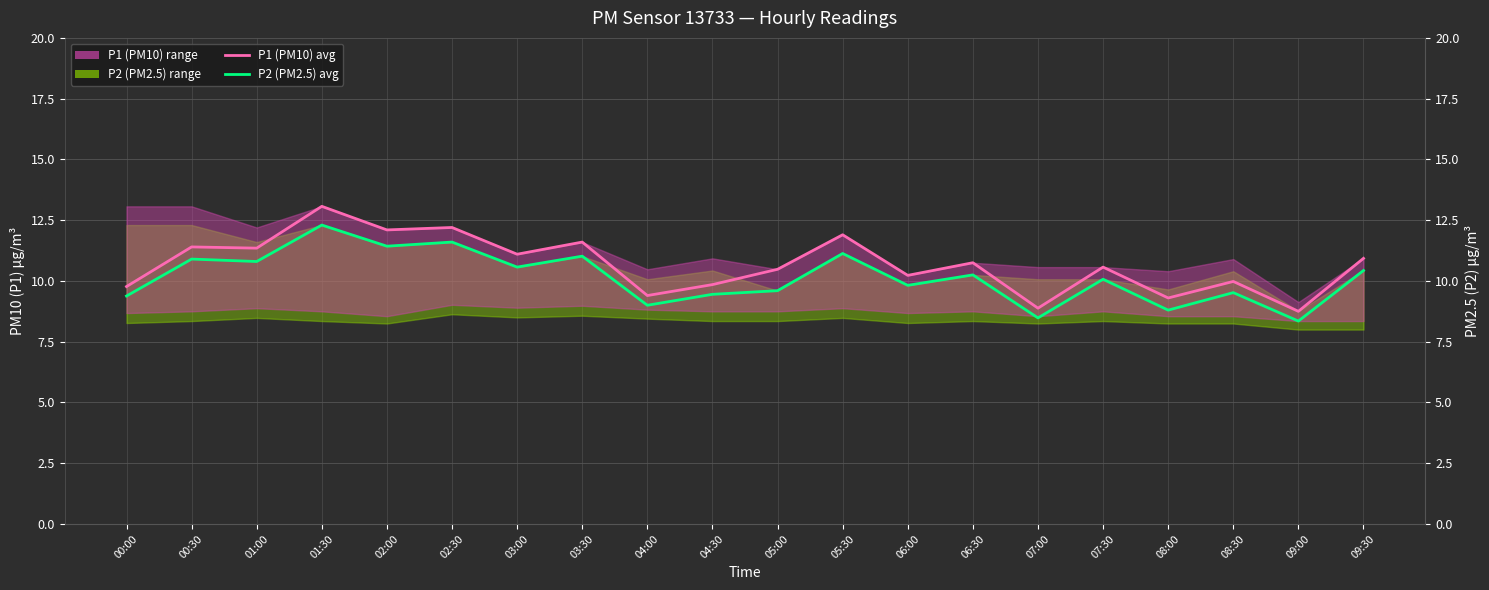

The value of P1 (PM10) avg at 02:00 is 2.6. True or false?

False